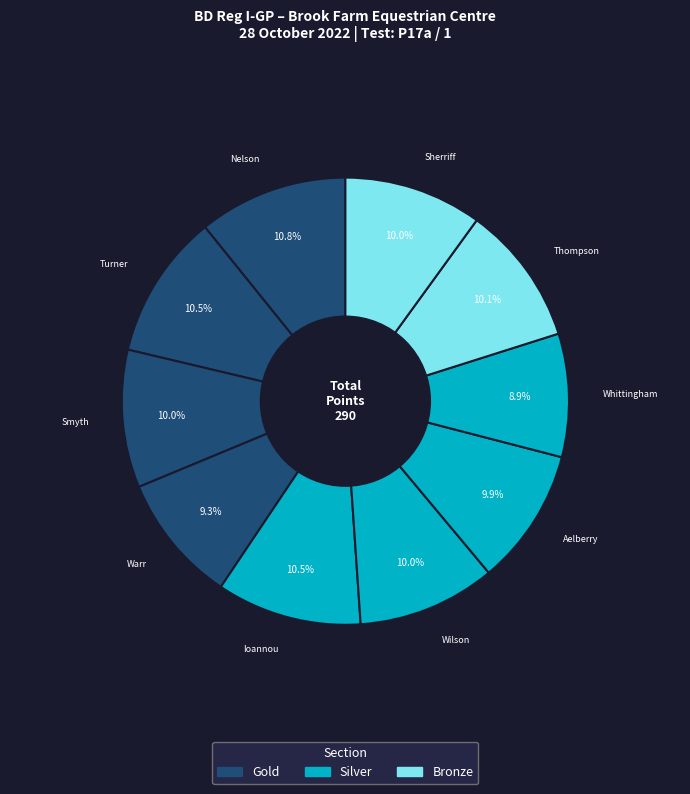

How many segments does this pie chart have?

10